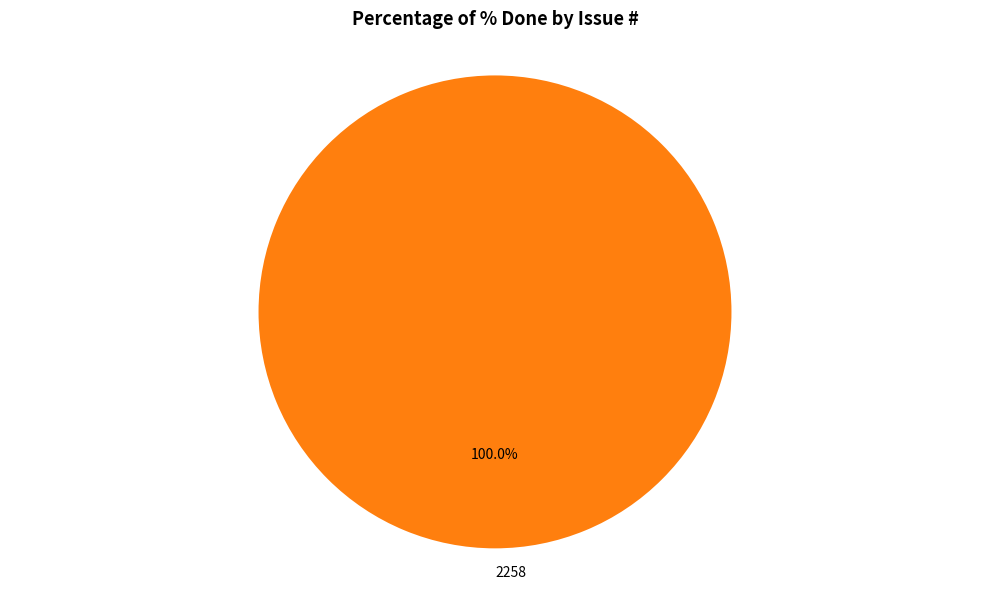

Count the number of slices in the pie.

1